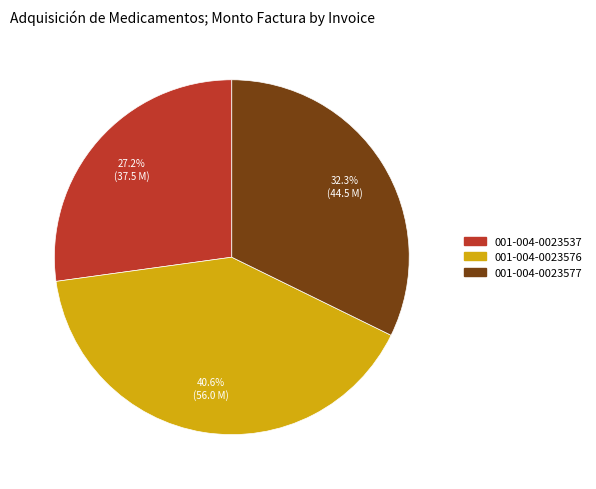

To the nearest percent, what is the combined percentage of 001-004-0023577 and 001-004-0023576?

73%